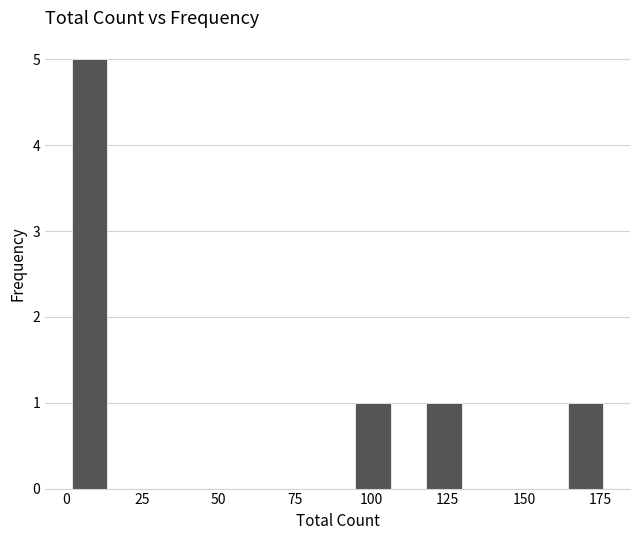

Read against the x-axis, roughly where is the centre of the tallest bar?

10